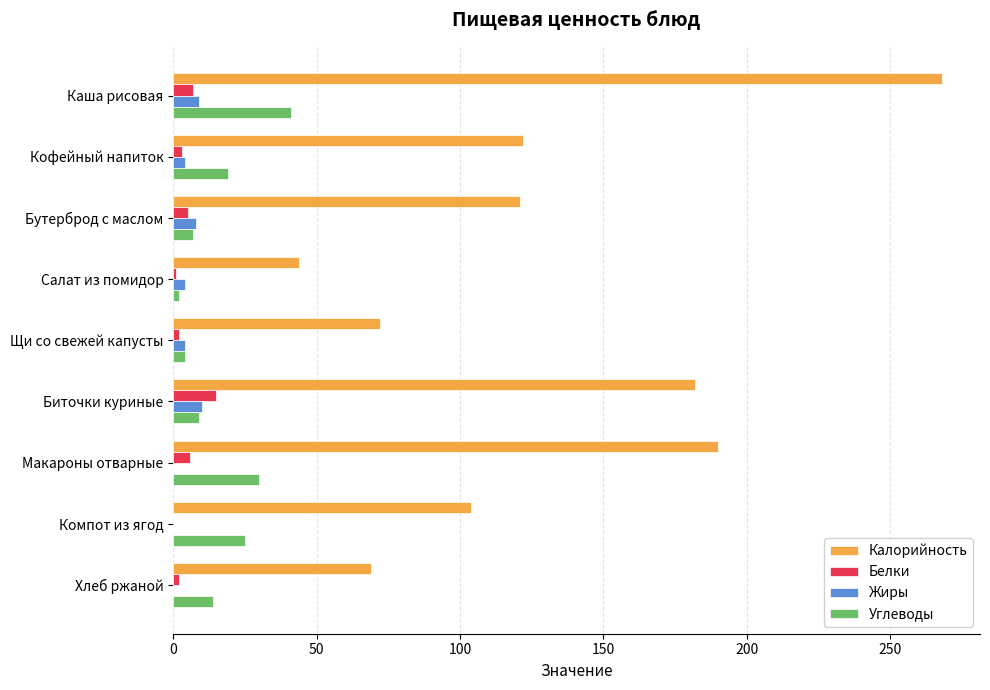

Is it true that Калорийность equals 23 at Салат из помидор?

False